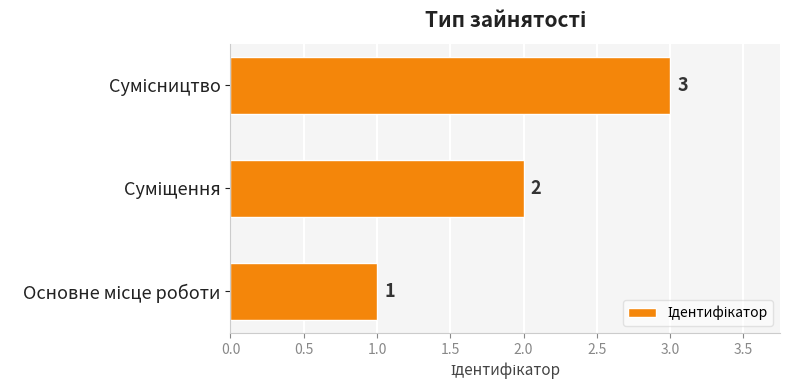

Count the values in the range 1 to 3.

3